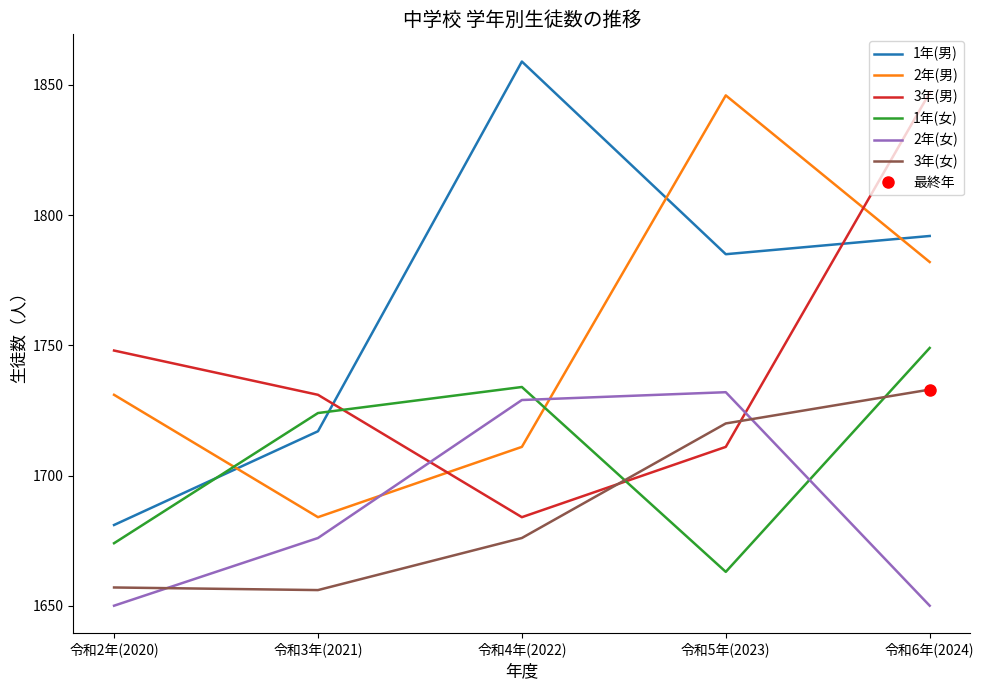

Reading right to left, what are all the values shown in this chart?

1年(男): 1792	1785	1859	1717	1681
2年(男): 1782	1846	1711	1684	1731
3年(男): 1847	1711	1684	1731	1748
1年(女): 1749	1663	1734	1724	1674
2年(女): 1650	1732	1729	1676	1650
3年(女): 1733	1720	1676	1656	1657